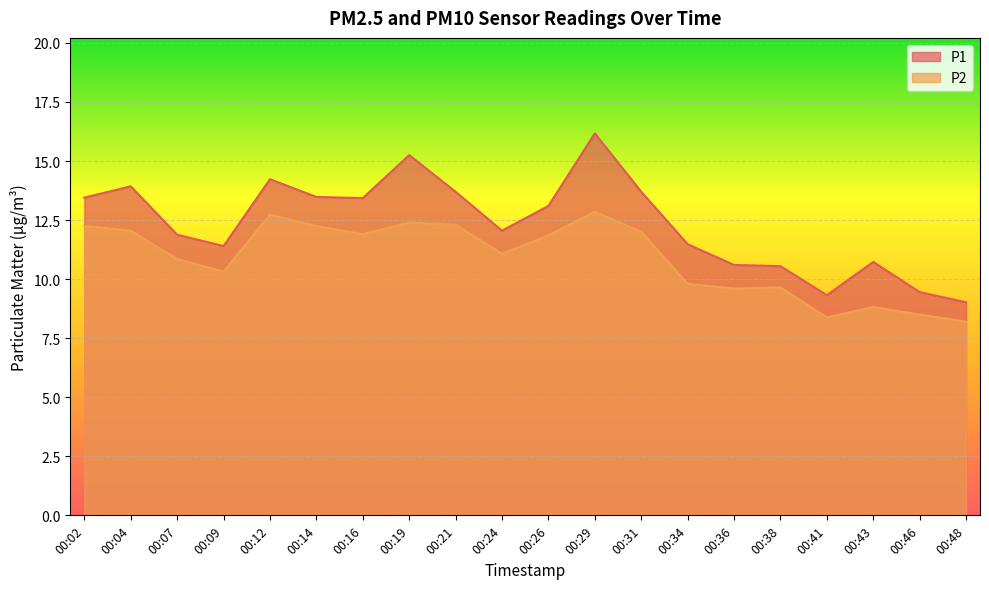

Which series has the widest spread of values?

P1